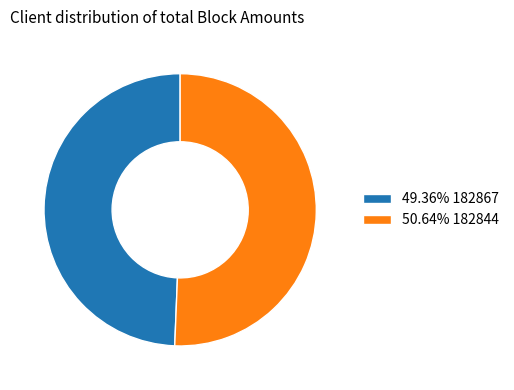

Approximately how many times larger is the value at 49.36% 182867 compared to 50.64% 182844?

1.0